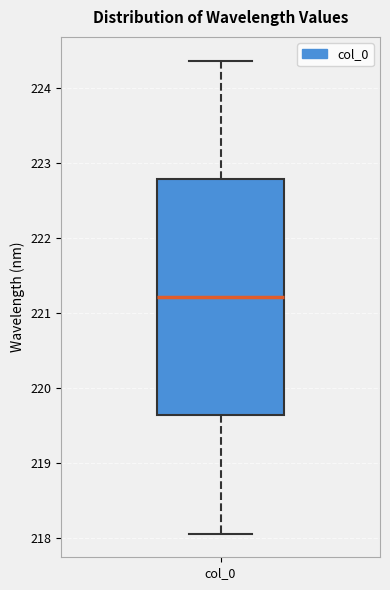

Where does the lower whisker of the box for col_0 end on the y-axis? The values are not printed on the chart, so give them approximately, as read against the axis.

218.1